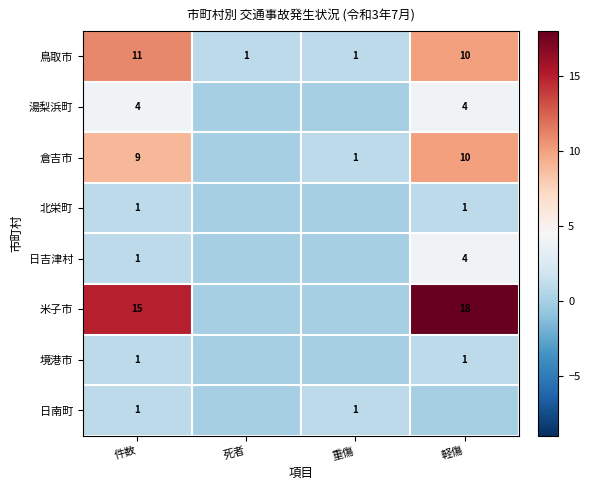

Rank the series at 件数 from lowest to highest value.

北栄町, 日吉津村, 境港市, 日南町, 湯梨浜町, 倉吉市, 鳥取市, 米子市